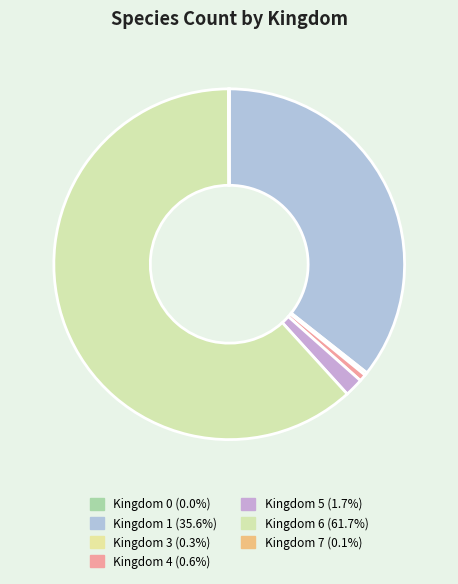

What is the total percentage of Kingdom 3 and Kingdom 0?

0.3%